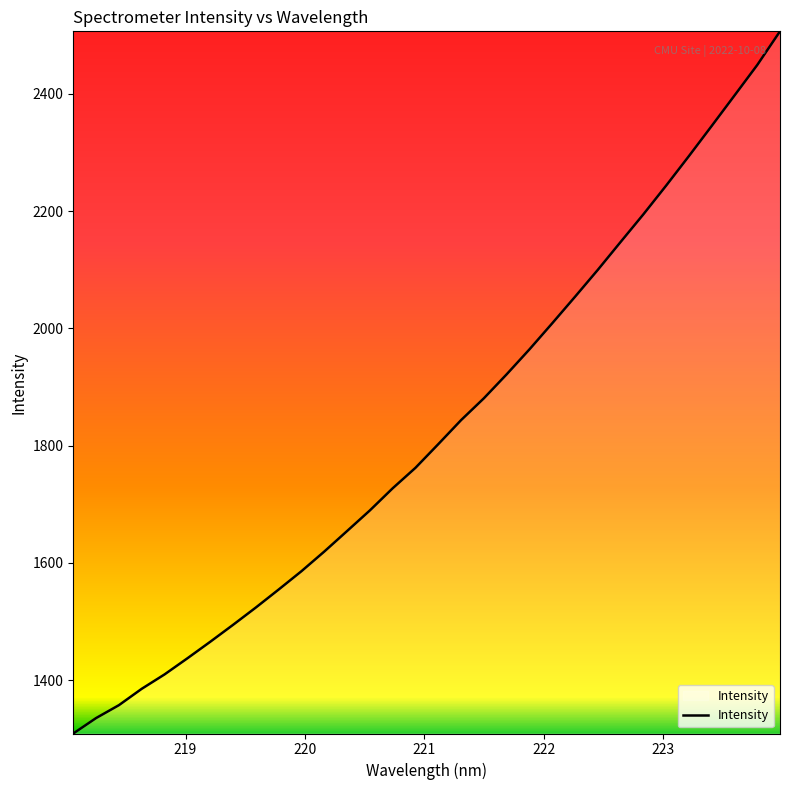

What is the greatest value displayed?

2506.6